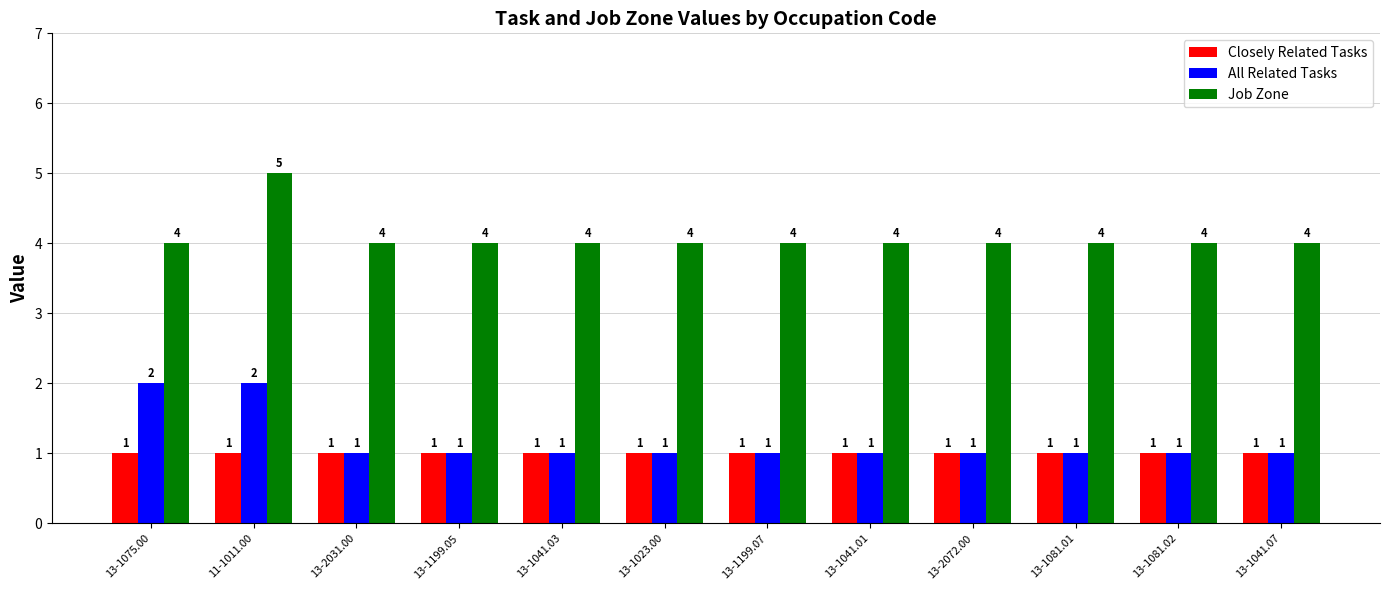

The value of Job Zone at 13-1081.02 is 2. True or false?

False